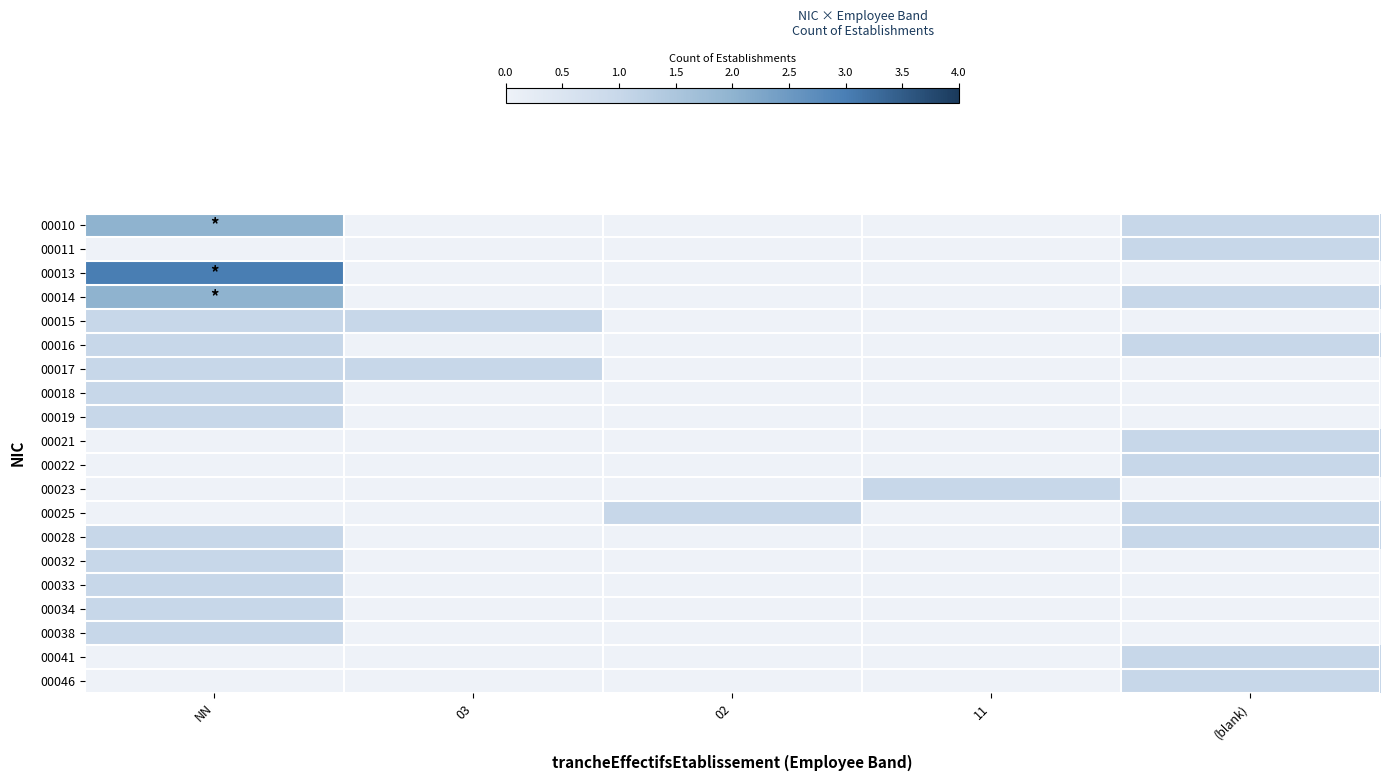

Reading left to right, extract all data points from this chart.

00010: NN=2	03=0	02=0	11=0	(blank)=1
00011: NN=0	03=0	02=0	11=0	(blank)=1
00013: NN=3	03=0	02=0	11=0	(blank)=0
00014: NN=2	03=0	02=0	11=0	(blank)=1
00015: NN=1	03=1	02=0	11=0	(blank)=0
00016: NN=1	03=0	02=0	11=0	(blank)=1
00017: NN=1	03=1	02=0	11=0	(blank)=0
00018: NN=1	03=0	02=0	11=0	(blank)=0
00019: NN=1	03=0	02=0	11=0	(blank)=0
00021: NN=0	03=0	02=0	11=0	(blank)=1
00022: NN=0	03=0	02=0	11=0	(blank)=1
00023: NN=0	03=0	02=0	11=1	(blank)=0
00025: NN=0	03=0	02=1	11=0	(blank)=1
00028: NN=1	03=0	02=0	11=0	(blank)=1
00032: NN=1	03=0	02=0	11=0	(blank)=0
00033: NN=1	03=0	02=0	11=0	(blank)=0
00034: NN=1	03=0	02=0	11=0	(blank)=0
00038: NN=1	03=0	02=0	11=0	(blank)=0
00041: NN=0	03=0	02=0	11=0	(blank)=1
00046: NN=0	03=0	02=0	11=0	(blank)=1